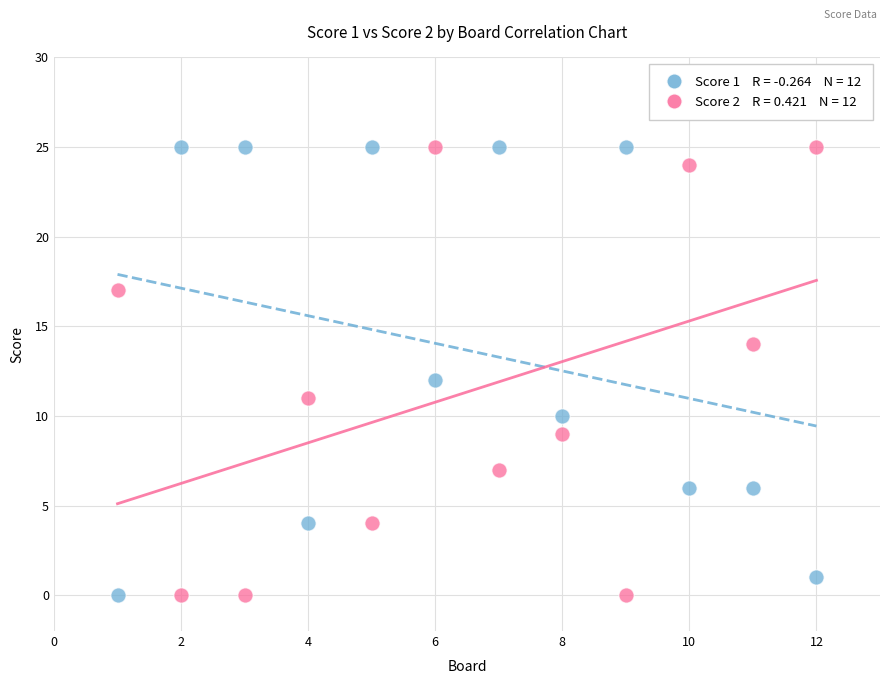

Across all data points, what is the range of X values (max minus min)?

11